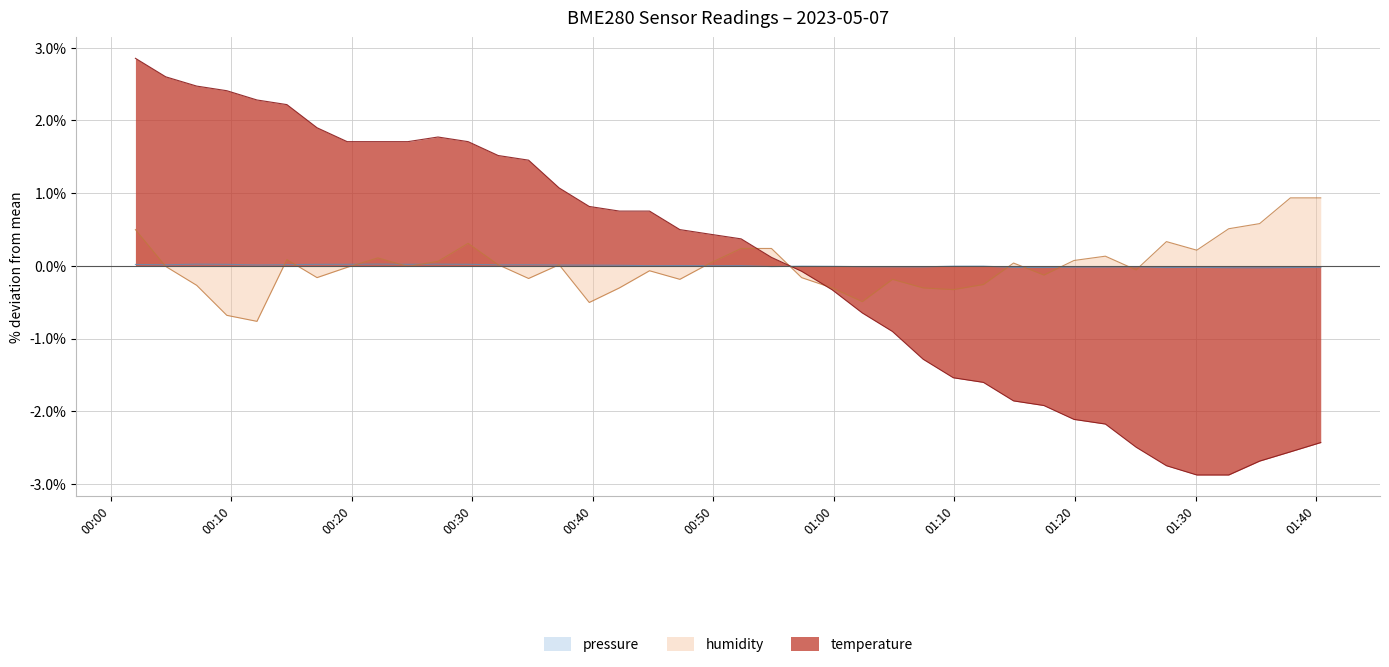

At how many categories does at least one series exceed 1?

15